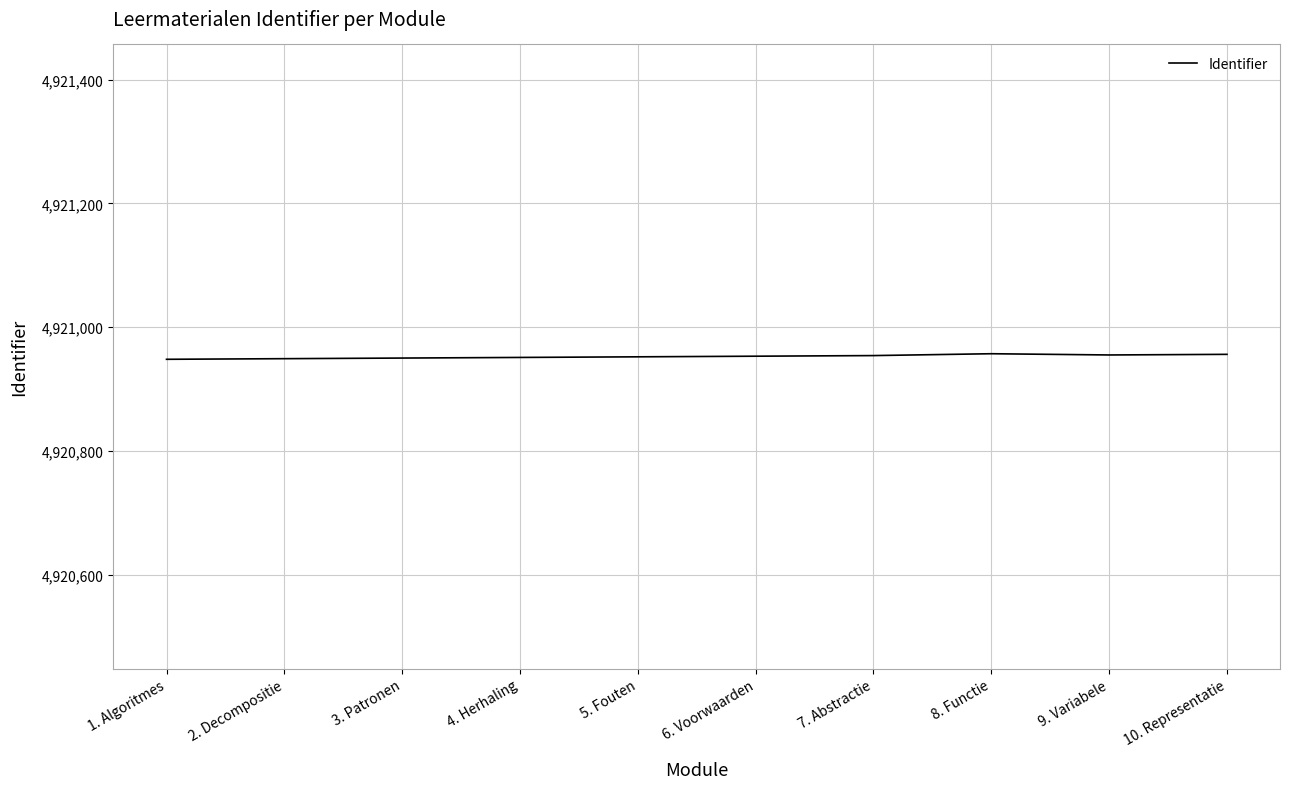

How many values are below 4920953?

5